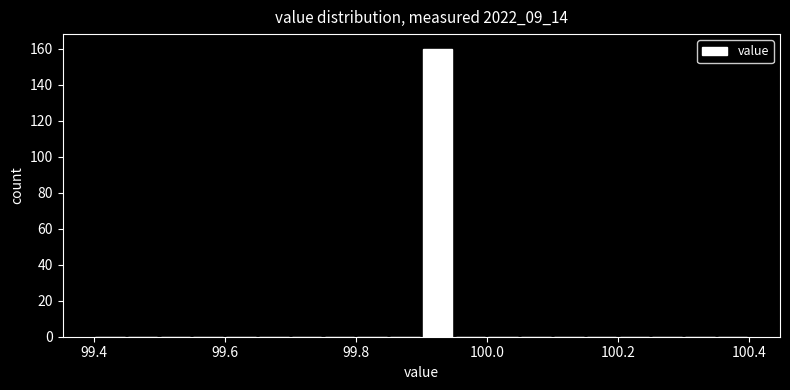

Around what value on the x-axis is the tallest bar? Give the approximate position of its centre, as read against the axis.

99.92